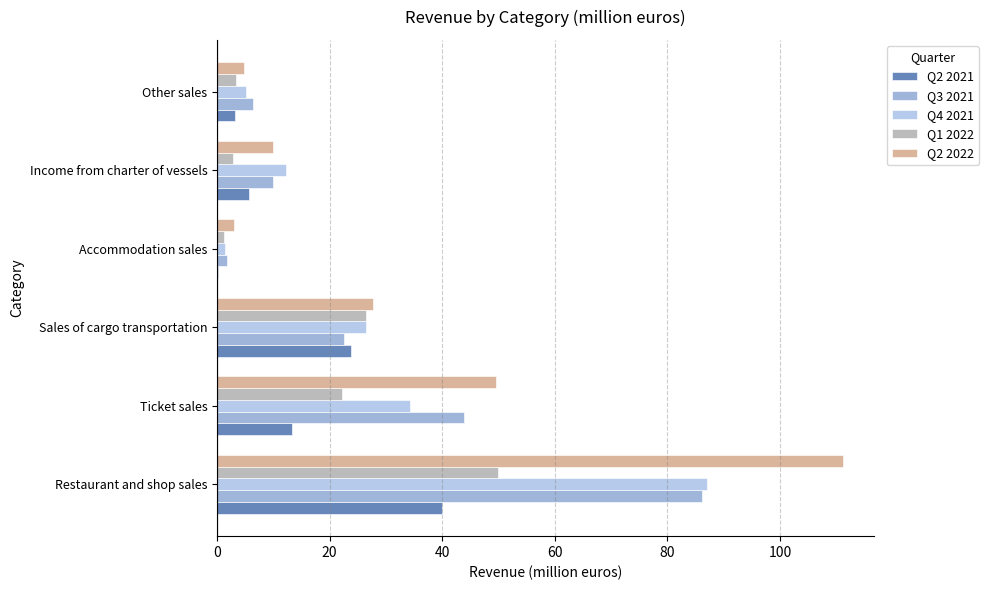

The Q4 2021 series shows 5.1 at Other sales. True or false?

True